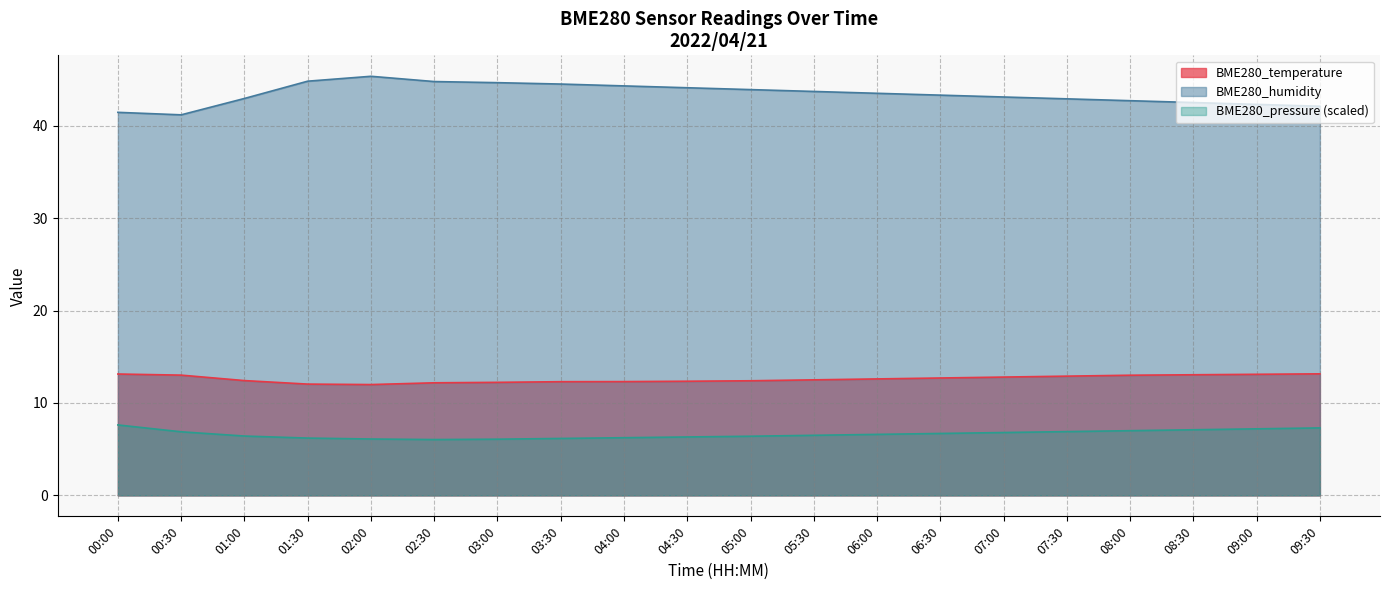

What is the label of the 9th point from the right?

05:30